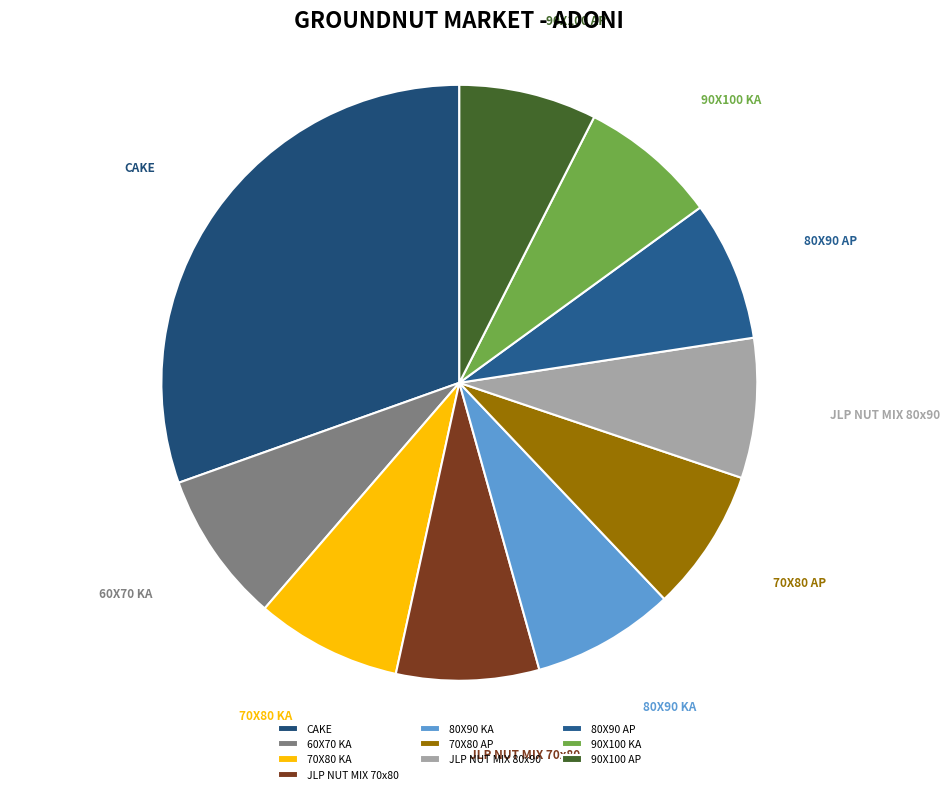

True or false: 70X80 KA accounts for 8% of the total.

True